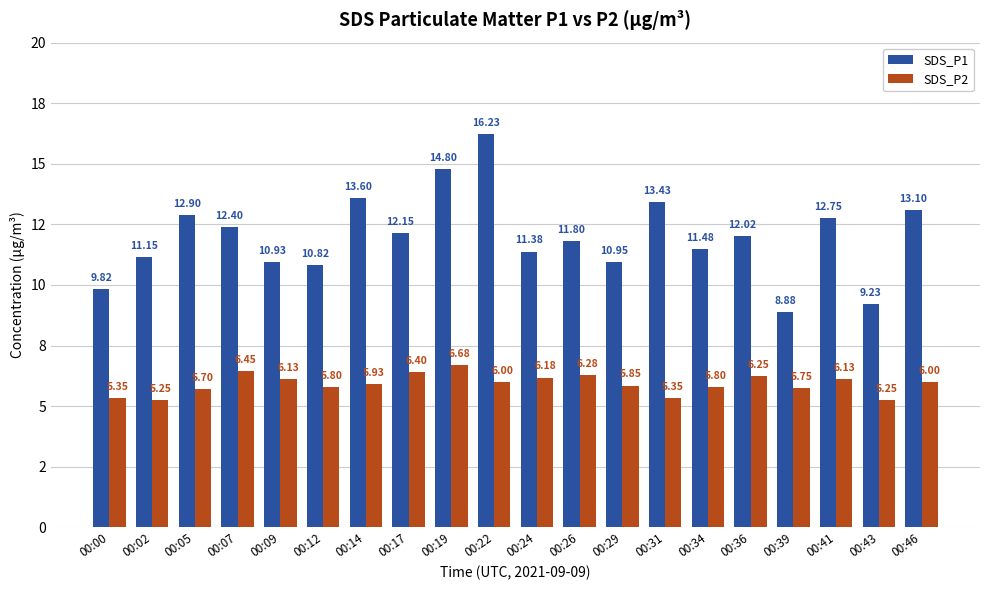

What are all the series names shown in the legend?

SDS_P1, SDS_P2